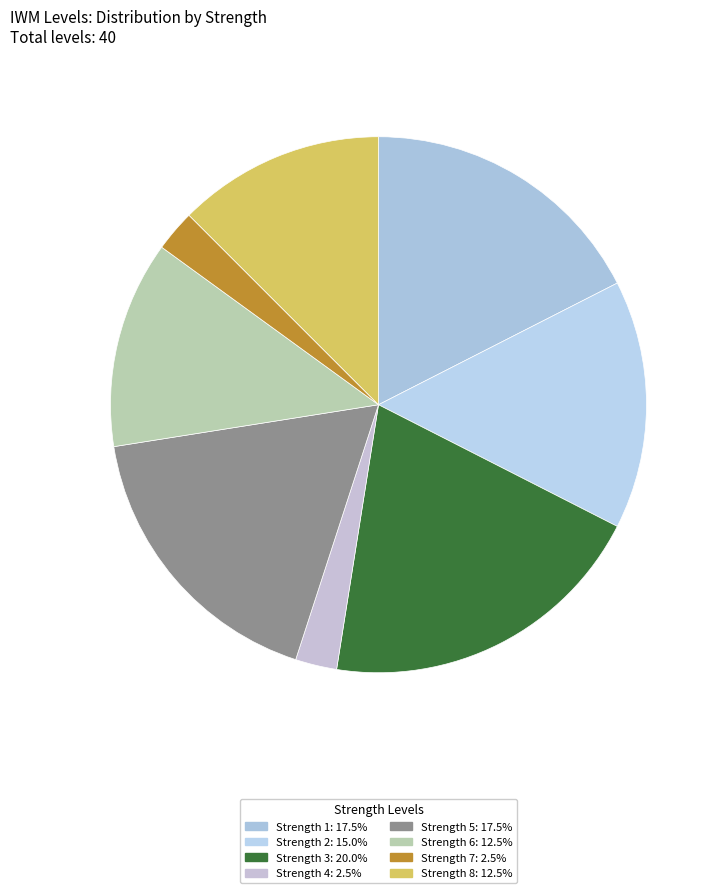

How many slices are in this pie chart?

8